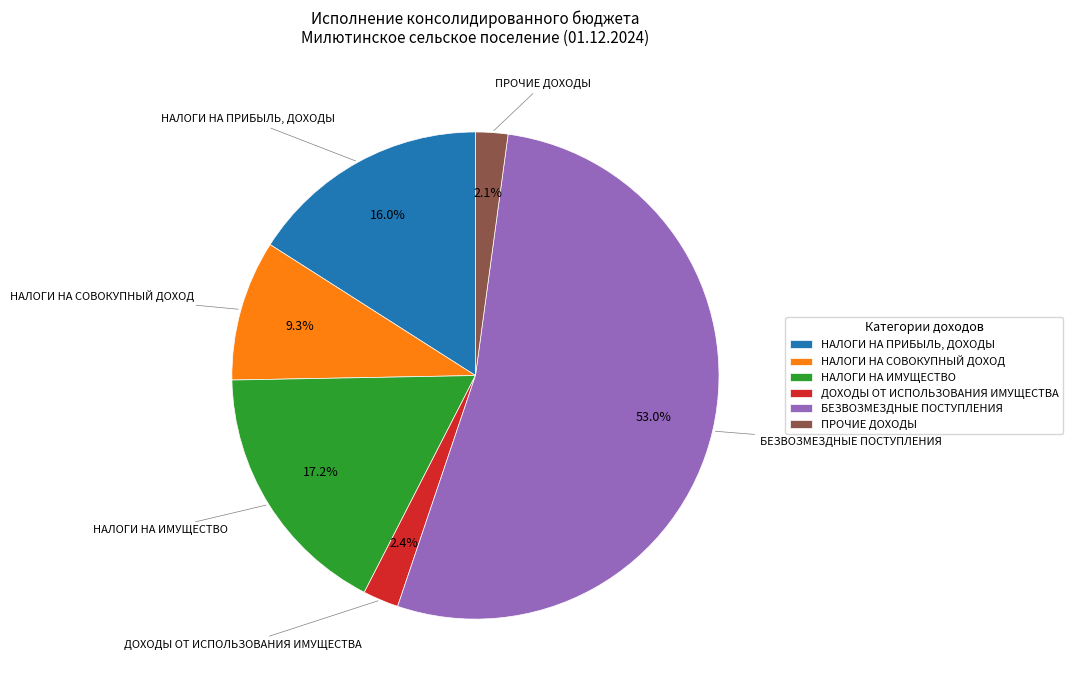

What is the largest slice in the pie chart?

БЕЗВОЗМЕЗДНЫЕ ПОСТУПЛЕНИЯ